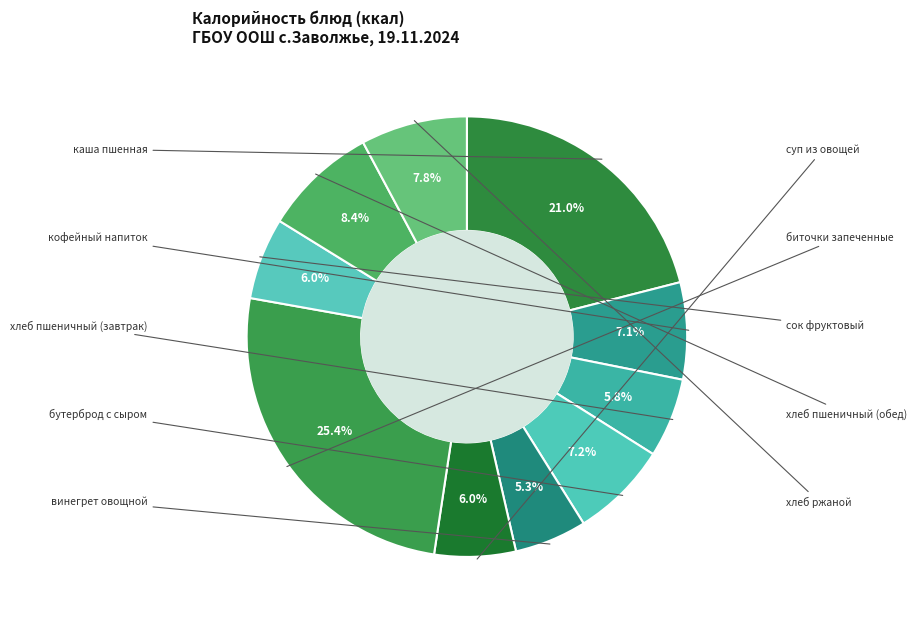

Which slice is the largest?

биточки запеченные